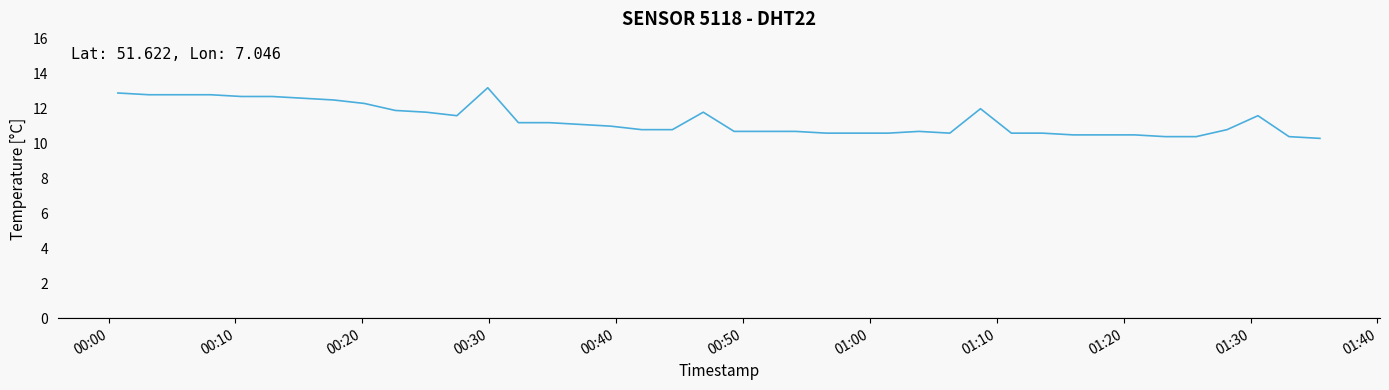

What is the smallest value displayed?

10.3